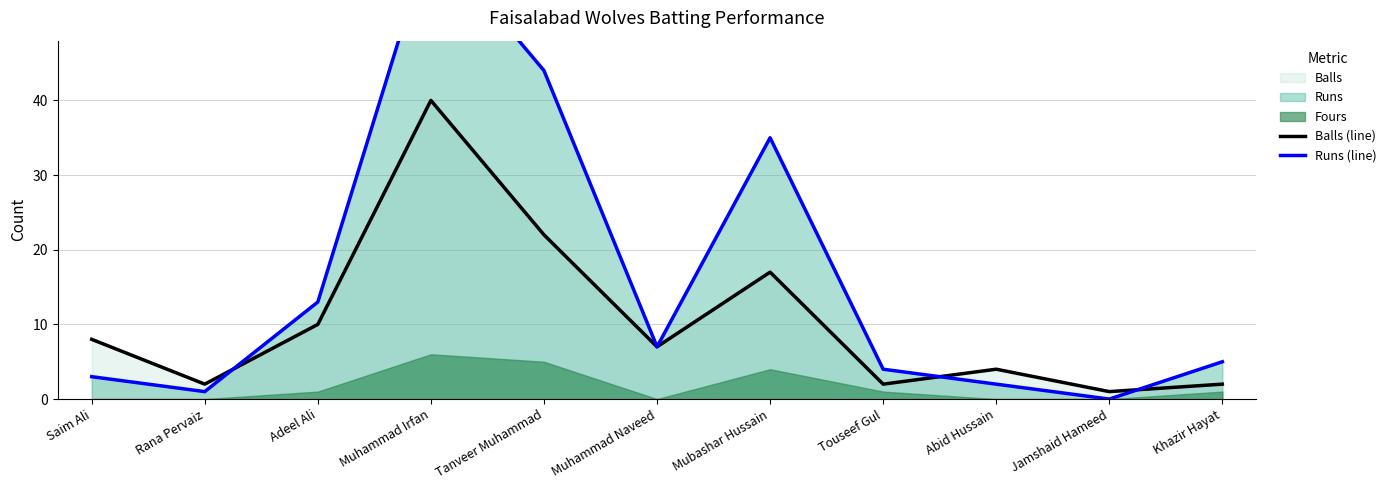

What is the minimum value for Balls (line)?

1